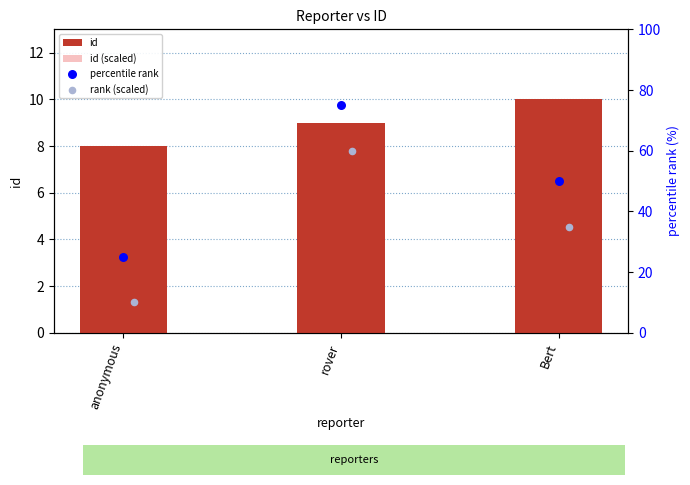

True or false: id has a value of 5.6 at anonymous.

False